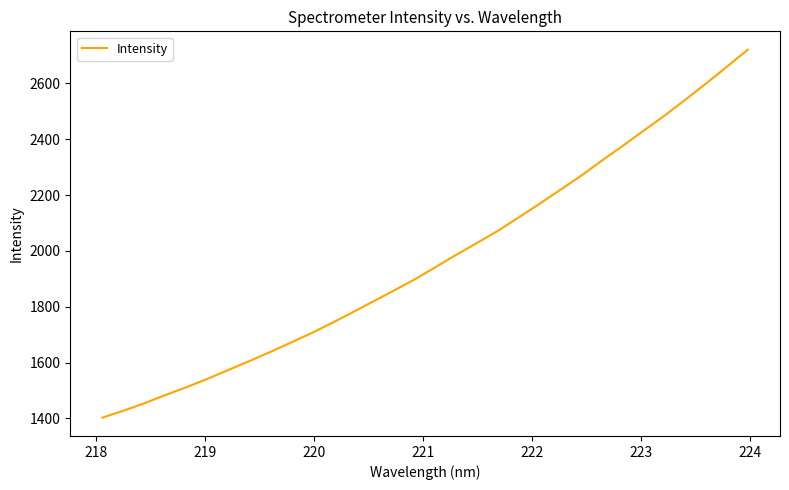

What is the maximum value shown in the chart?

2720.2